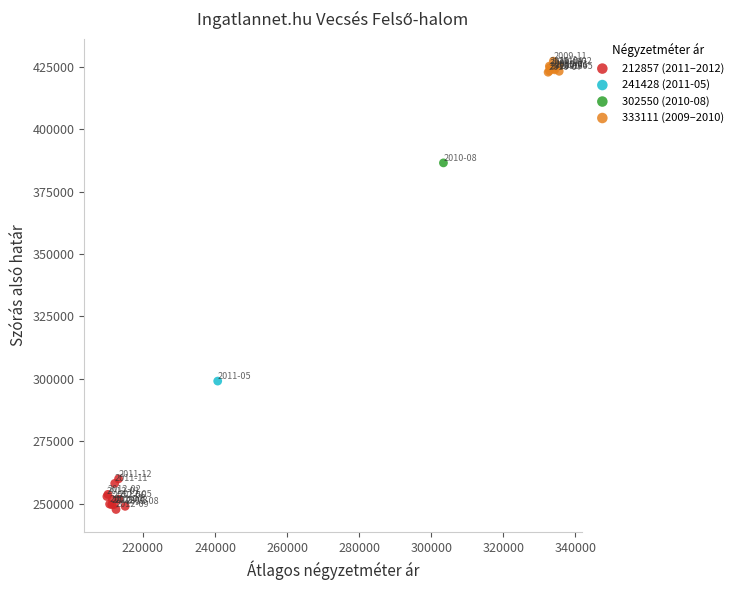

Which series reaches the maximum Y coordinate?

333111 (2009–2010)